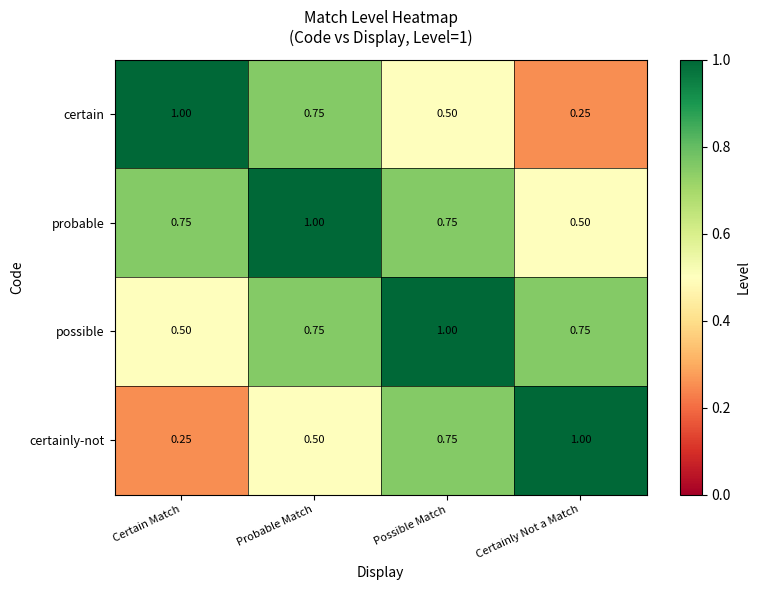

At Certainly Not a Match, list the series in order from largest to smallest.

certainly-not, possible, probable, certain